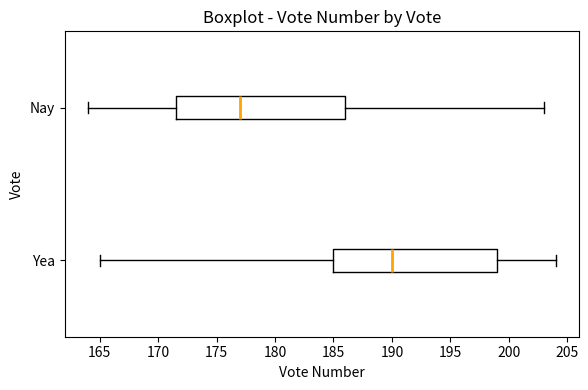

Which box is the widest, from its left edge to its right edge?

Nay